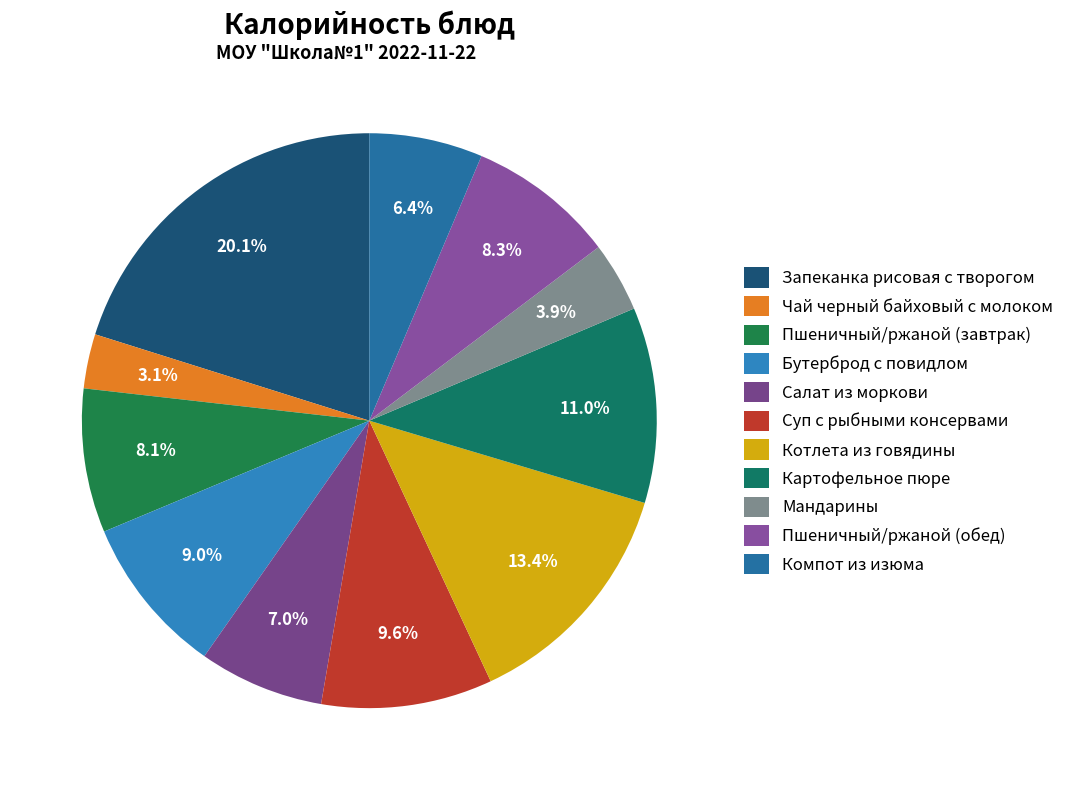

What portion of the pie excludes Суп с рыбными консервами?

90.4%